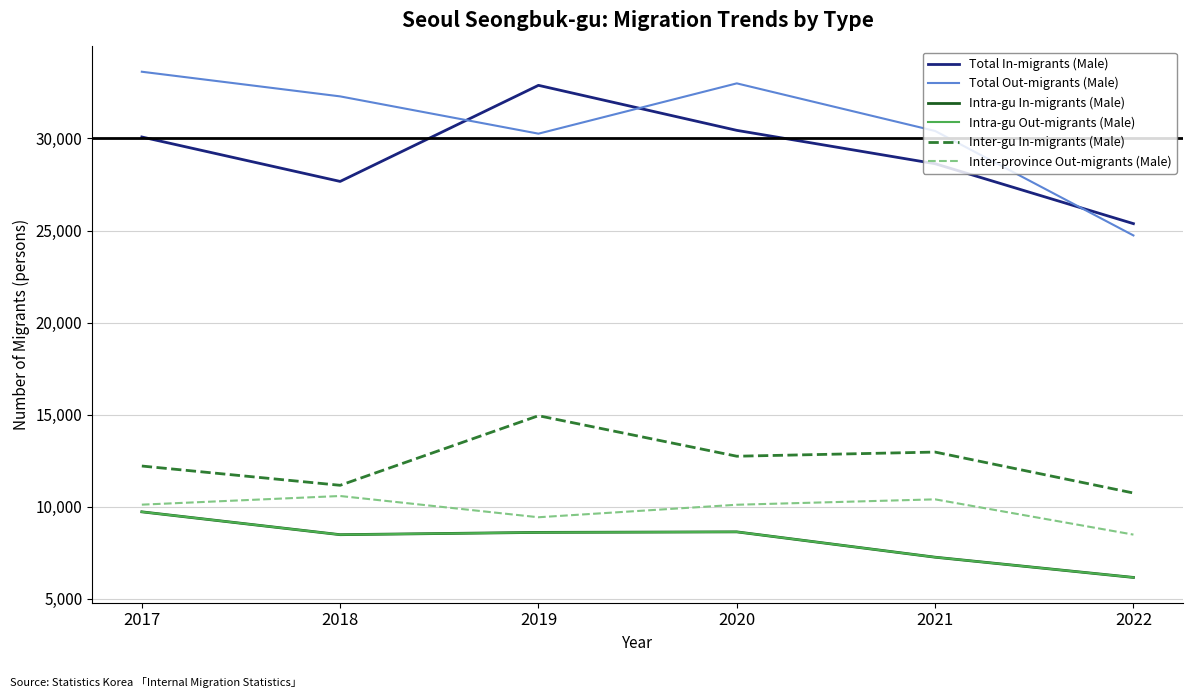

What is the total value across all series at 2019?

104732